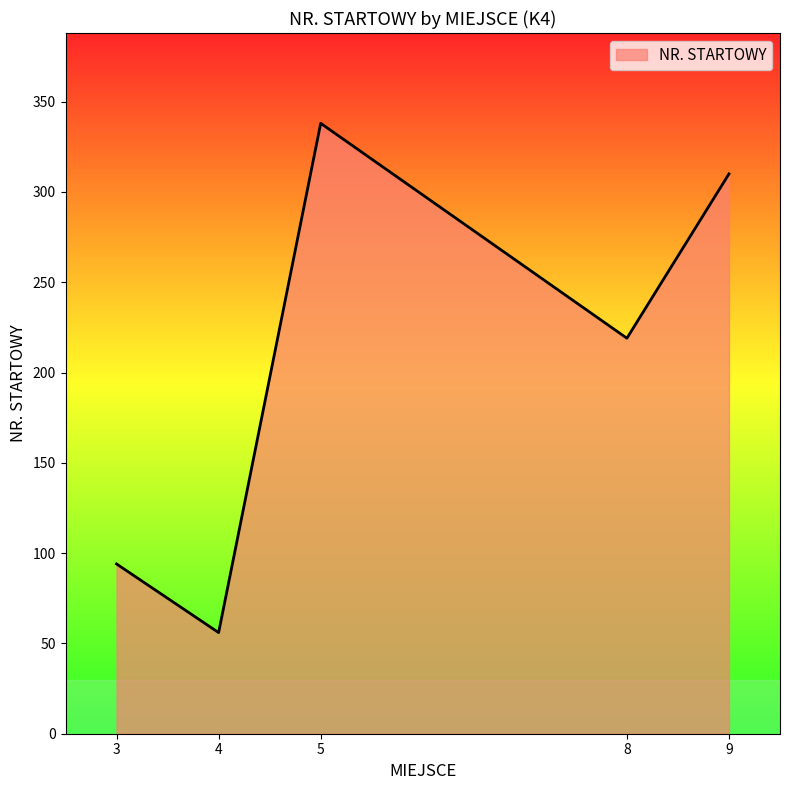

Which label corresponds to the smallest value in the chart?

4